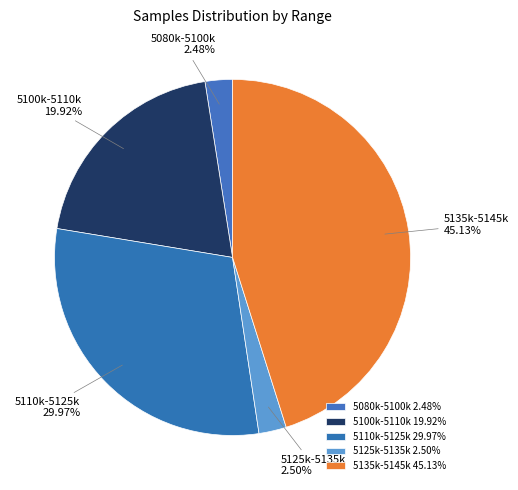

Combined, do 5100k-5110k and 5080k-5100k account for over 50%?

No